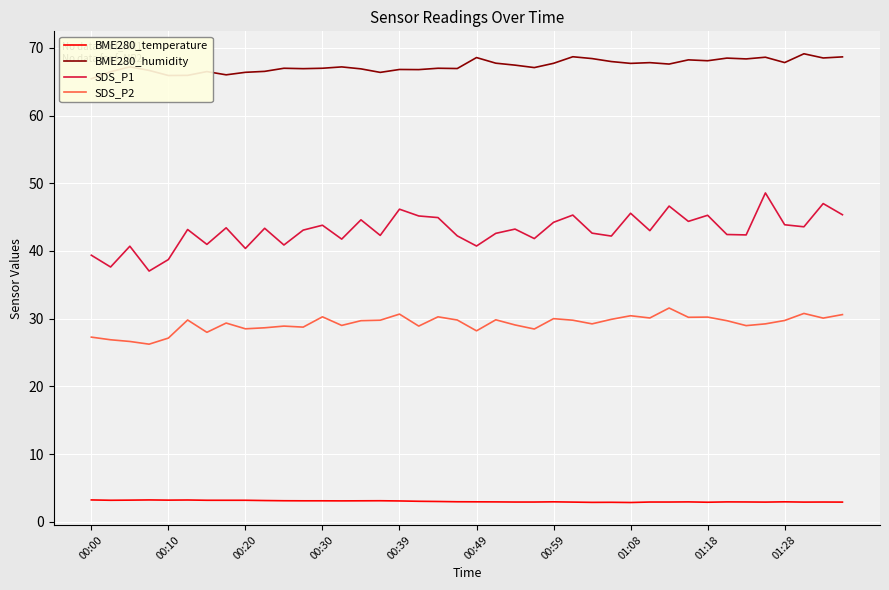

What is the highest value of the BME280_temperature series?

3.2